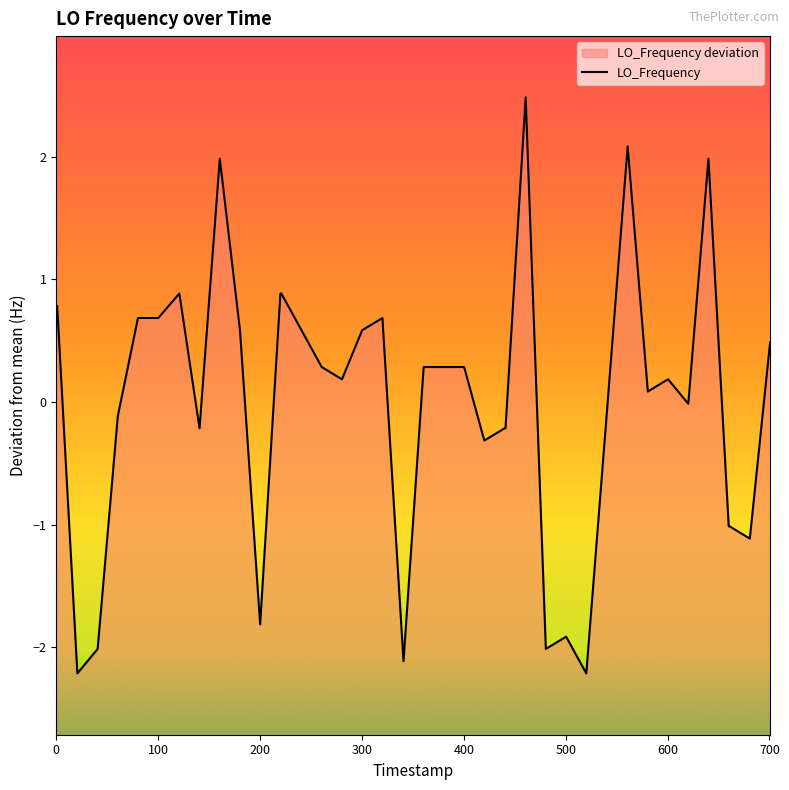

Count the number of data series in this chart.

1